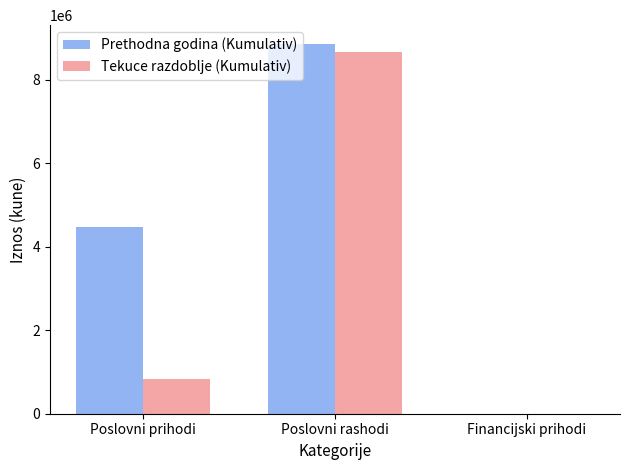

What is the sum of the Tekuce razdoblje (Kumulativ) values at Financijski prihodi and Poslovni rashodi?

8664102